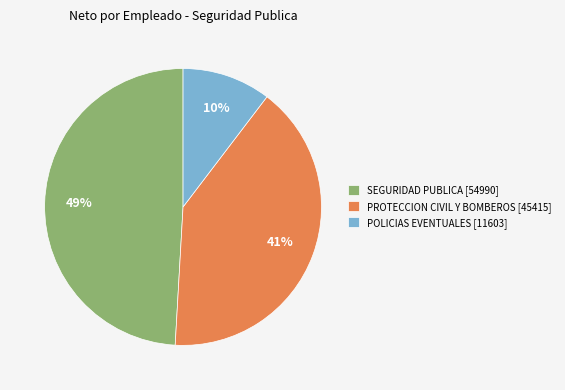

How many segments does this pie chart have?

3